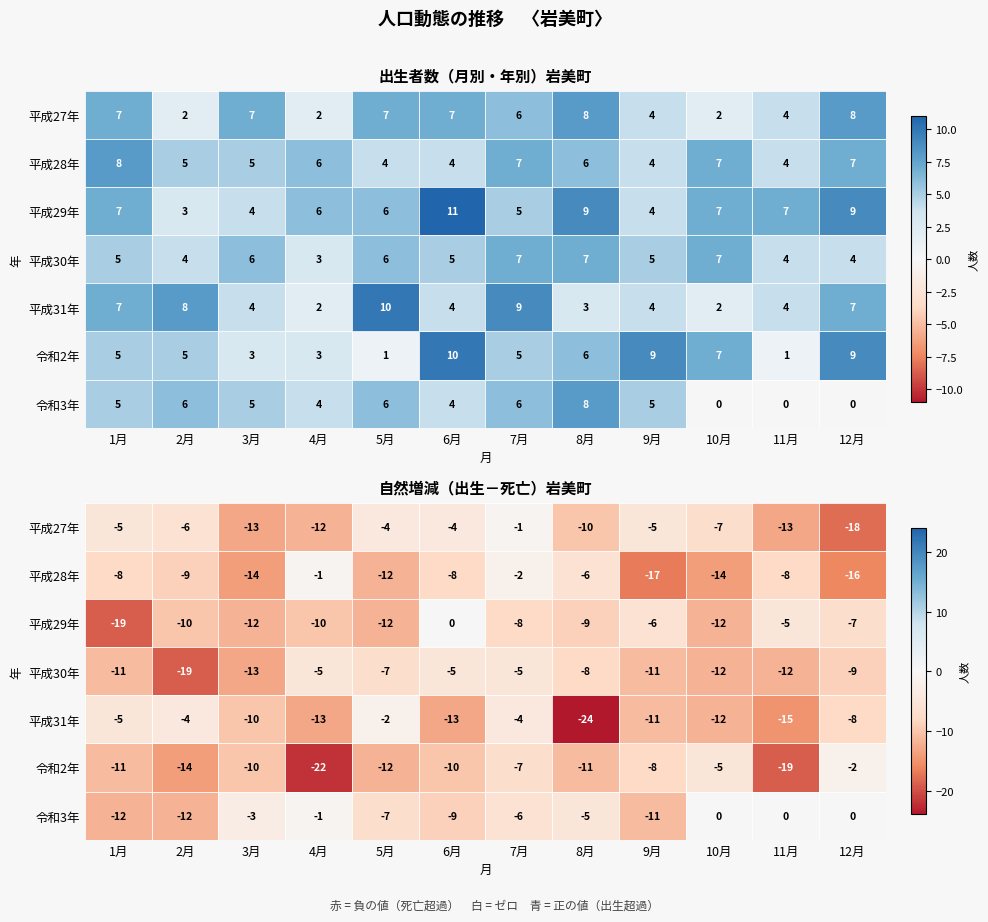

The value of 平成27年 at 6月 is -4. True or false?

True